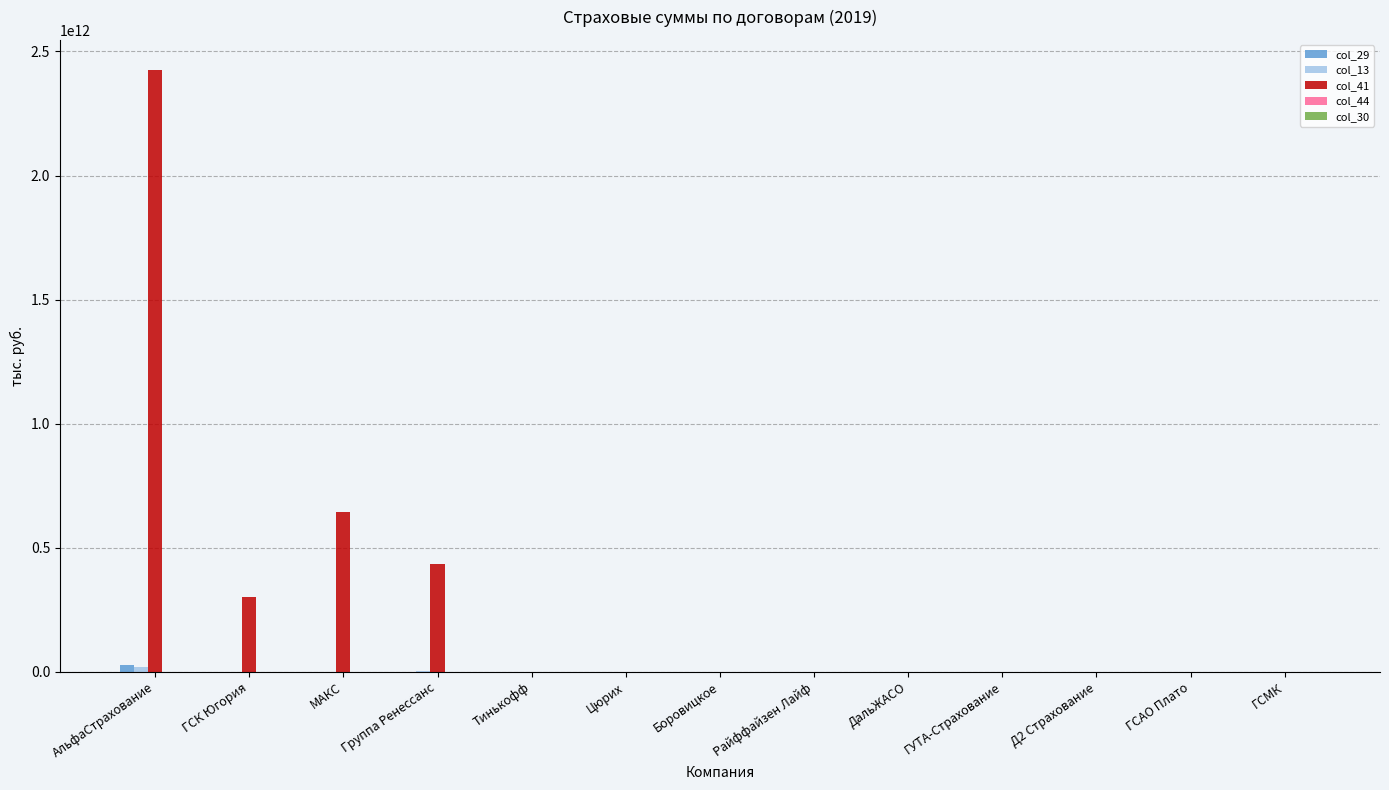

The col_41 series shows 300301549599.7 at ГСК Югория. True or false?

True